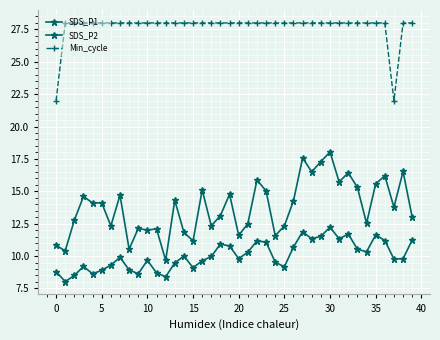

Is this an area chart (filled region under the line)?

No